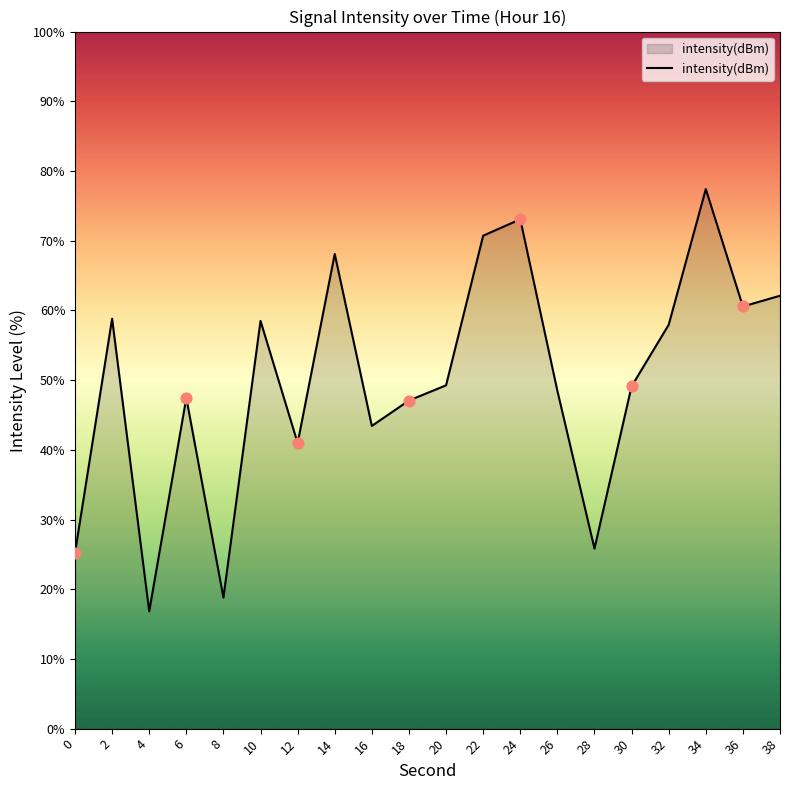

What is the ratio of the value at 36 to the value at 14?

0.9